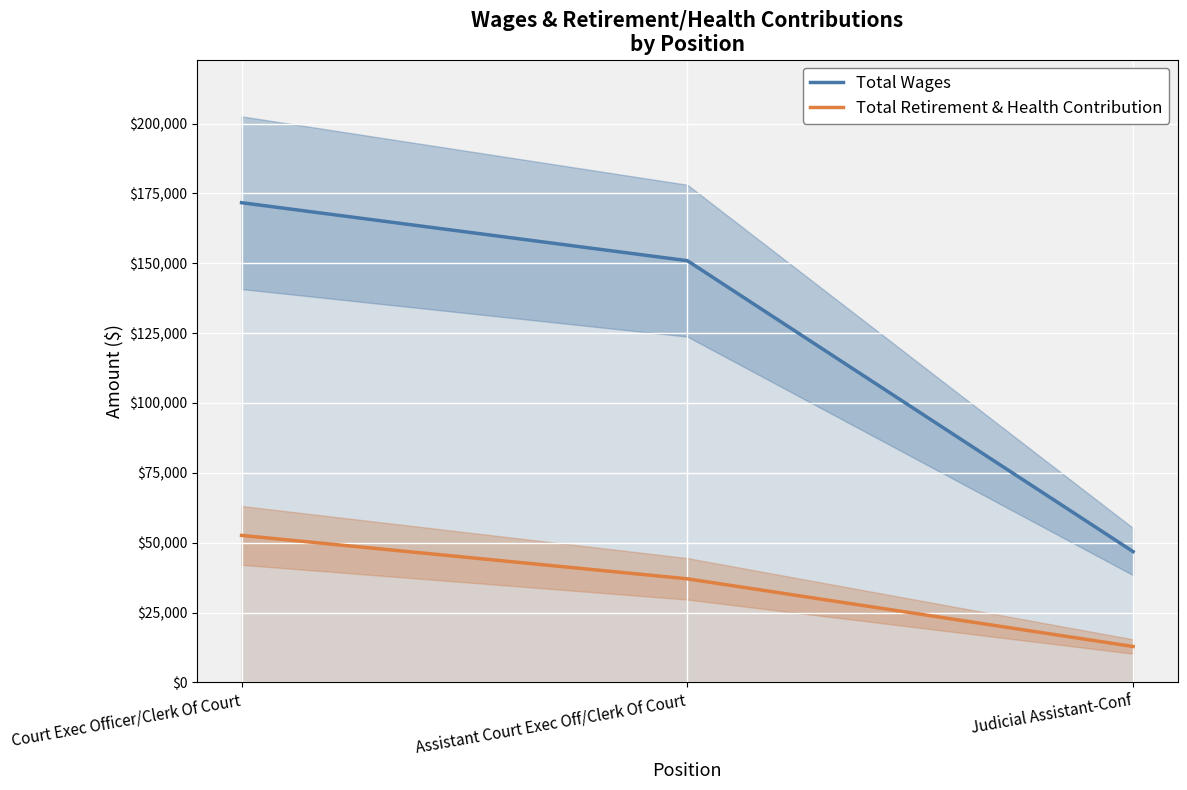

What is the maximum value shown in the chart?

171681